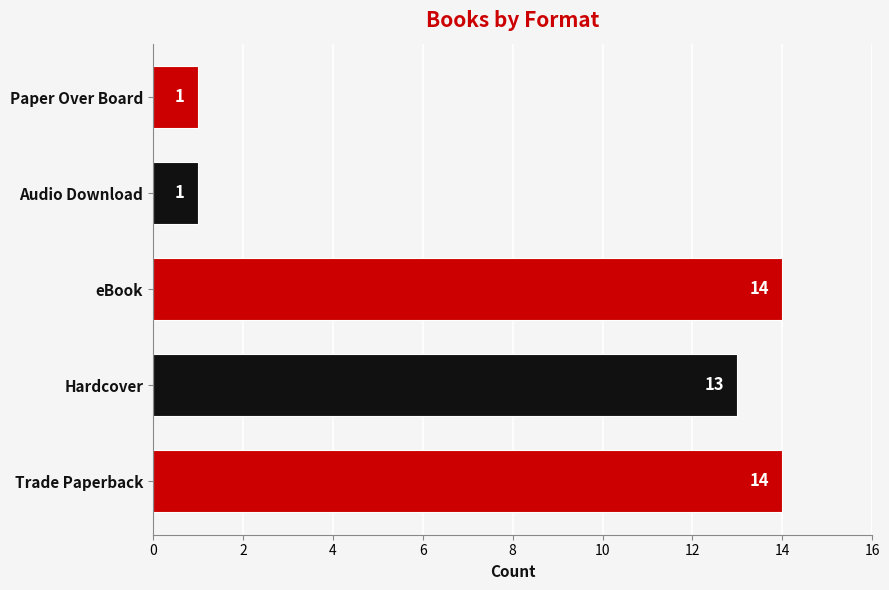

What value does the data have at Hardcover, to the nearest 10?

10